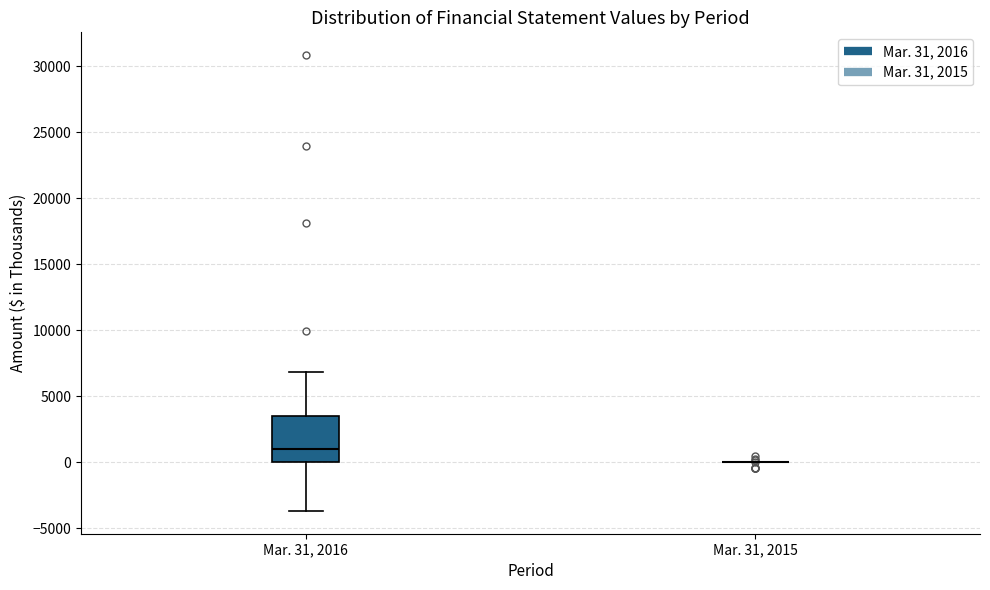

Where does the upper whisker of the box for Mar. 31, 2016 end on the y-axis? The values are not printed on the chart, so give them approximately, as read against the axis.

7000